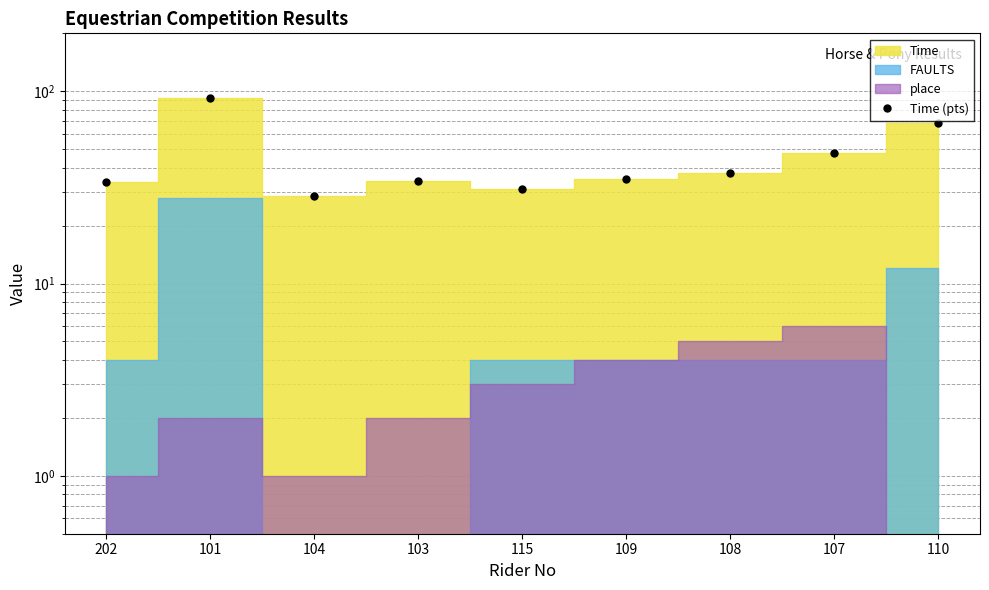

List the labels in order of value, largest first.

101, 110, 107, 108, 109, 103, 202, 115, 104